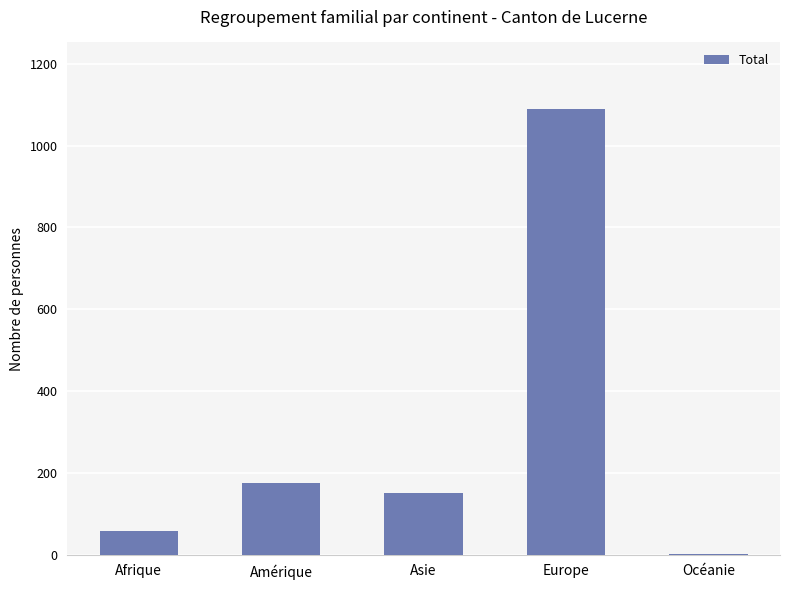

Reading right to left, list all the values displayed in this chart.

Océanie=3	Europe=1089	Asie=151	Amérique=176	Afrique=58